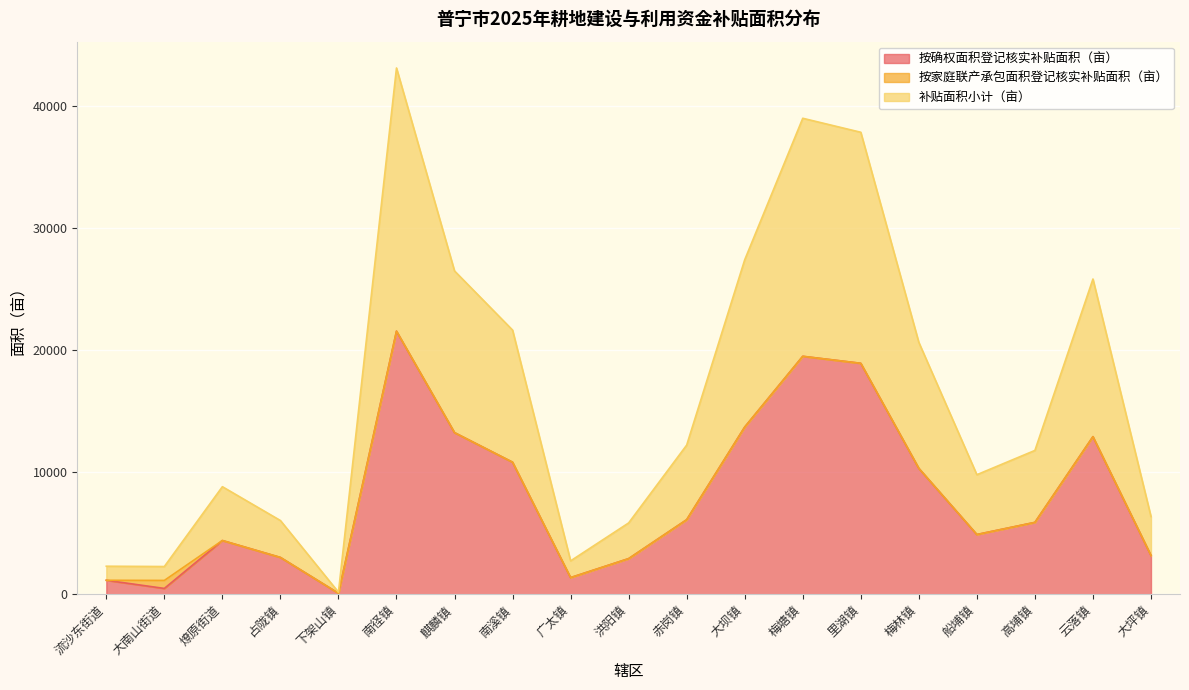

Is it true that 按确权面积登记核实补贴面积（亩） equals 2926.7 at 洪阳镇?

True